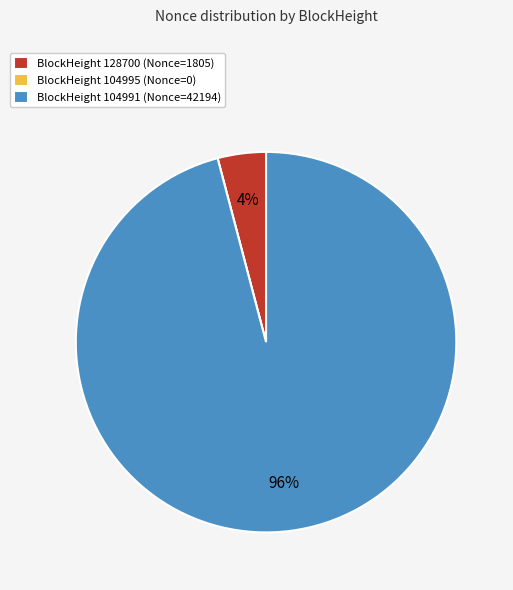

What is the largest slice in the pie chart?

BlockHeight 104991 (Nonce=42194)